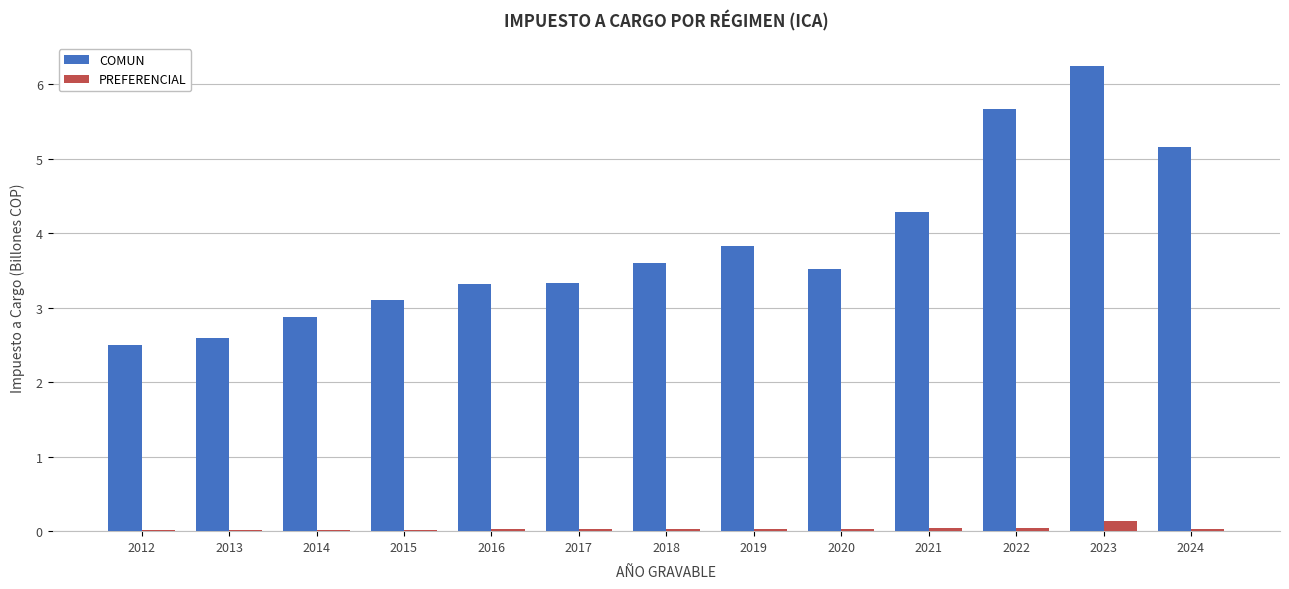

Which series has the largest total across all categories?

COMUN